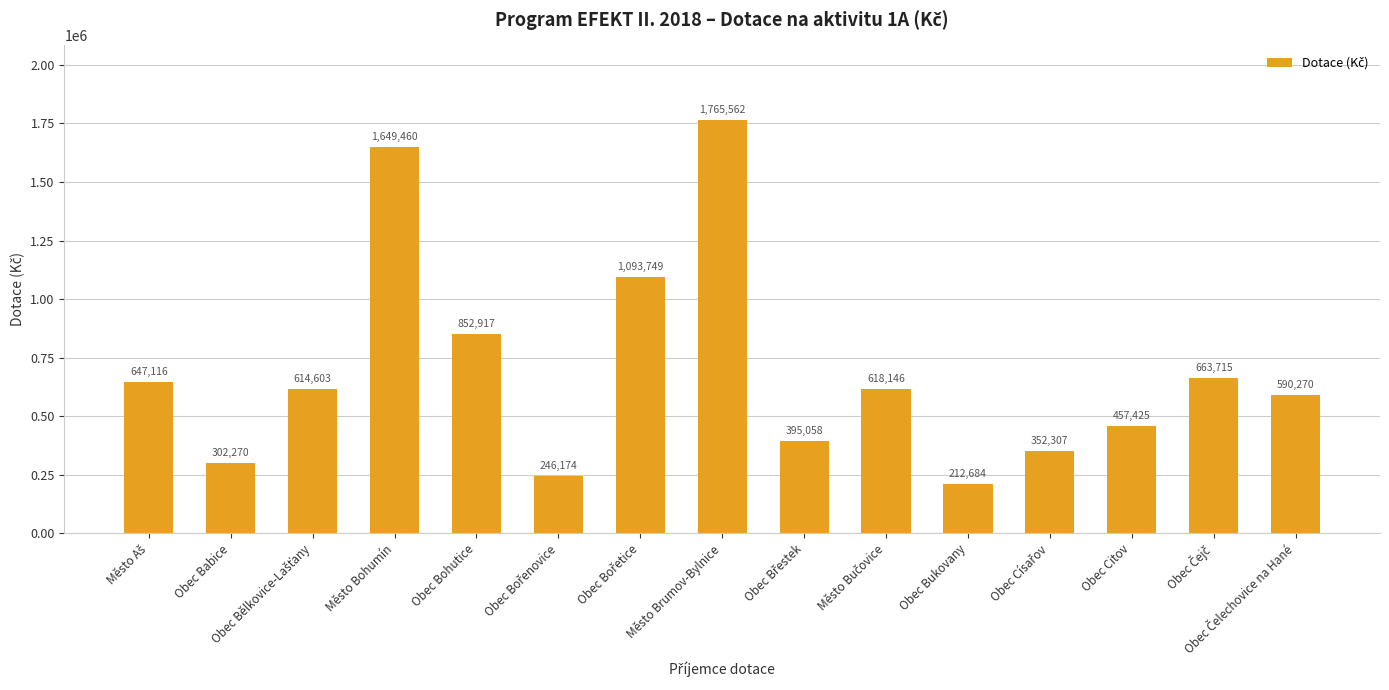

Is it true that the value at Obec Citov is 457425?

True